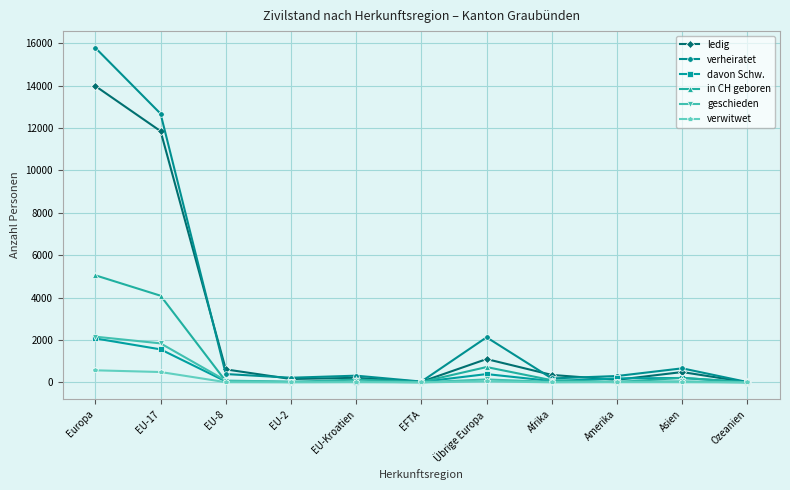

The in CH geboren series shows 725 at Übrige Europa. True or false?

True